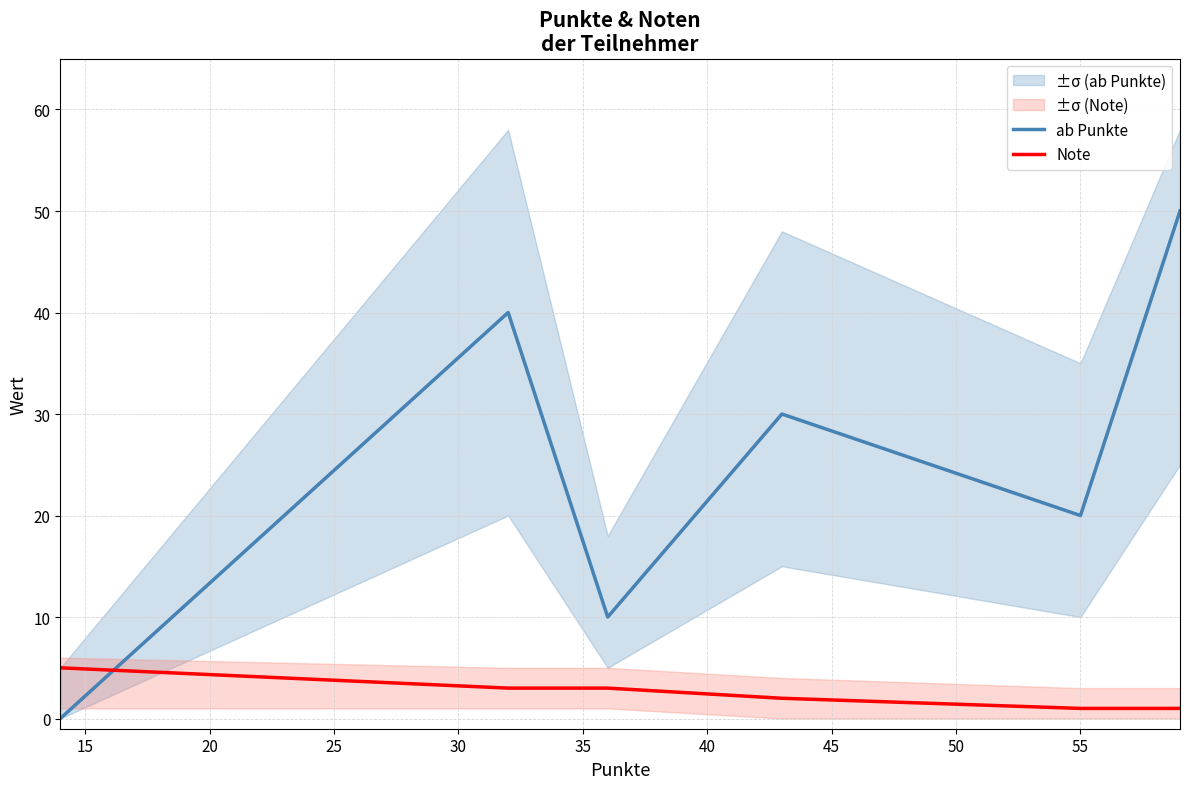

List the series in order of their overall mean, lowest first.

Note, ab Punkte